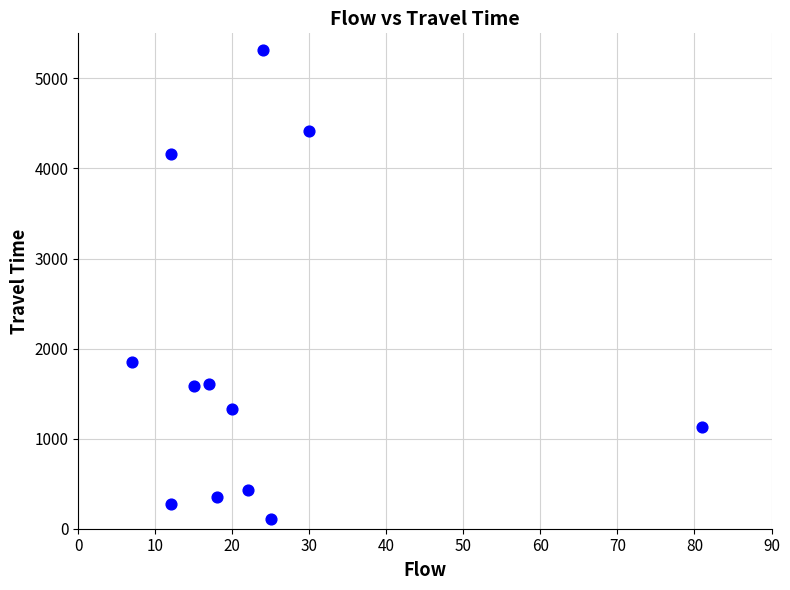

What Y value in the scatter plot is closest to 2709?

1847